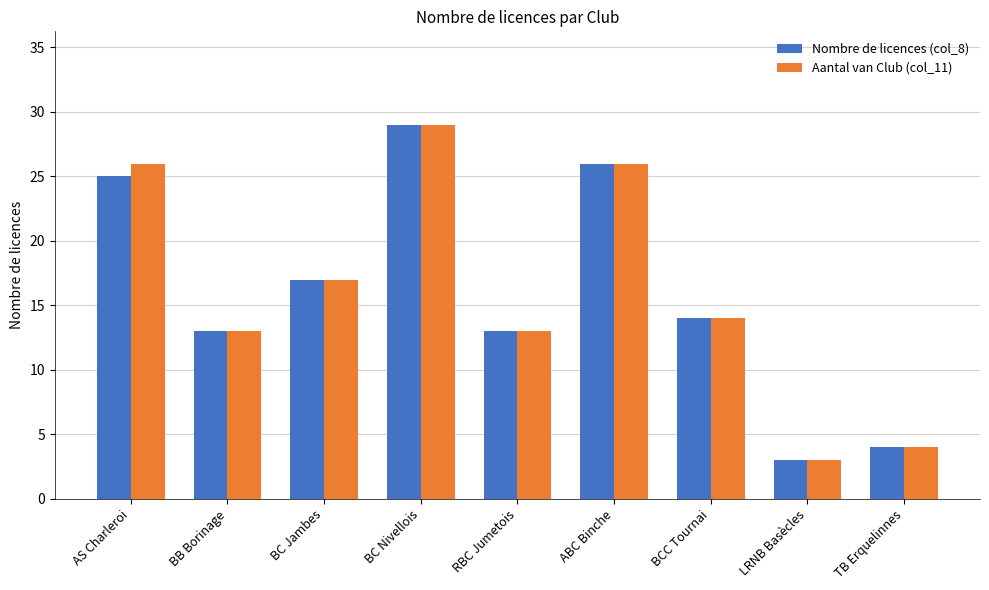

At which category is the sum across all series the highest?

BC Nivellois